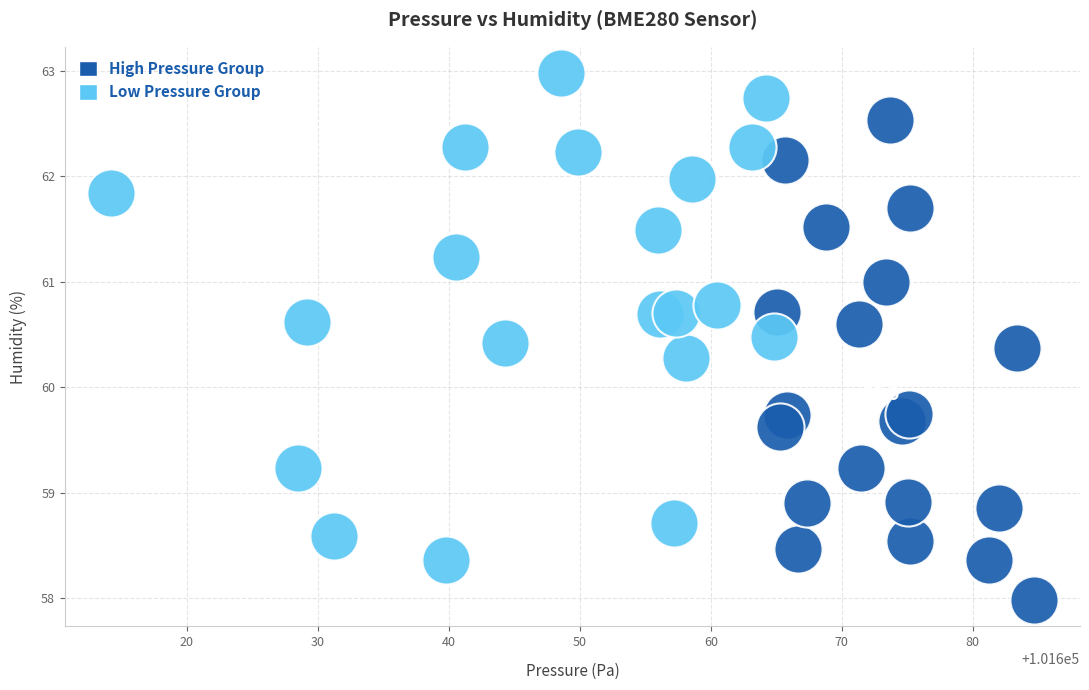

Which series contains the lowest Y value?

High Pressure Group